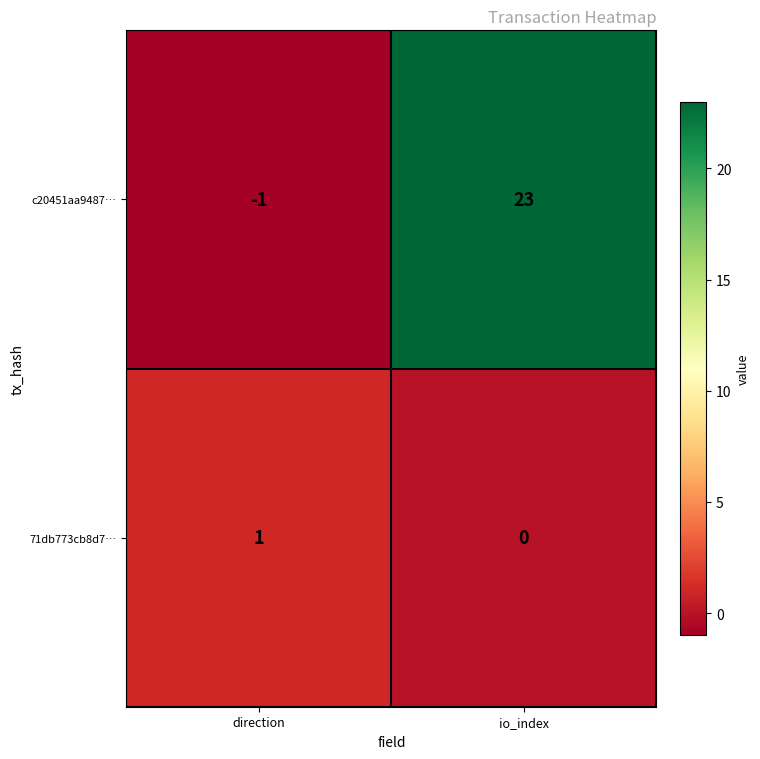

How many values in the c20451aa9487… series are below 23?

1